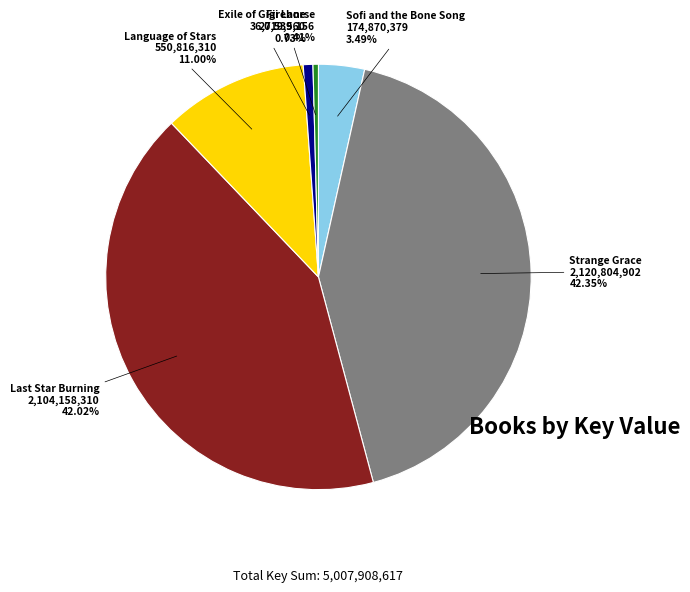

Count the number of slices in the pie.

6